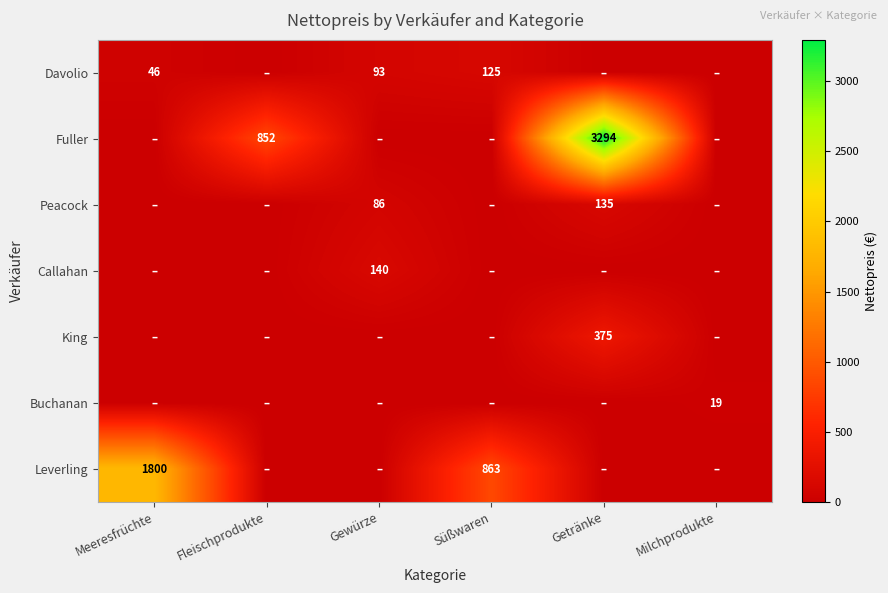

Is it true that Fuller equals 1533 at Fleischprodukte?

False